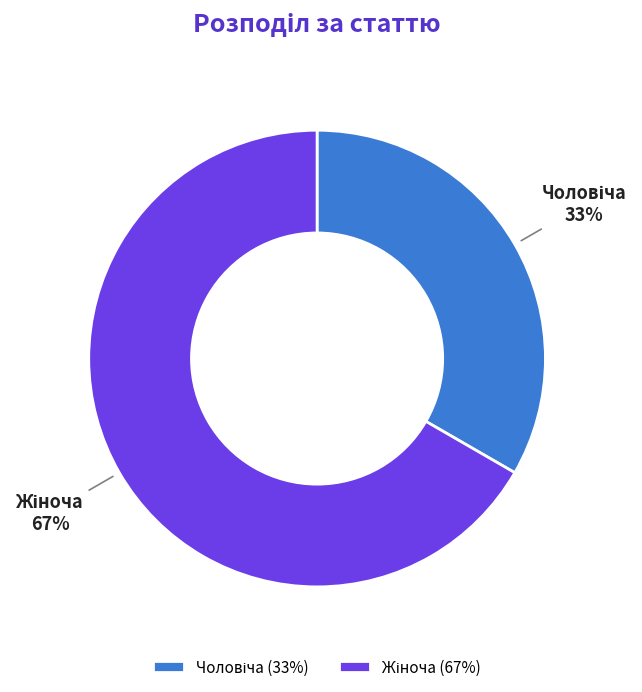

To the nearest percent, what is the average slice percentage?

50%